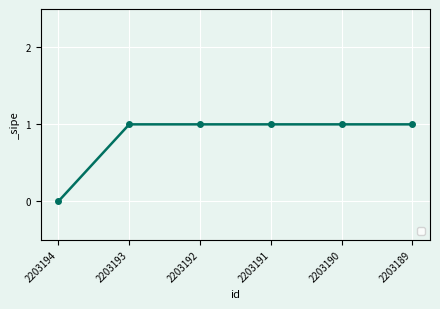

Is it true that the value at 2203191 is 2?

False